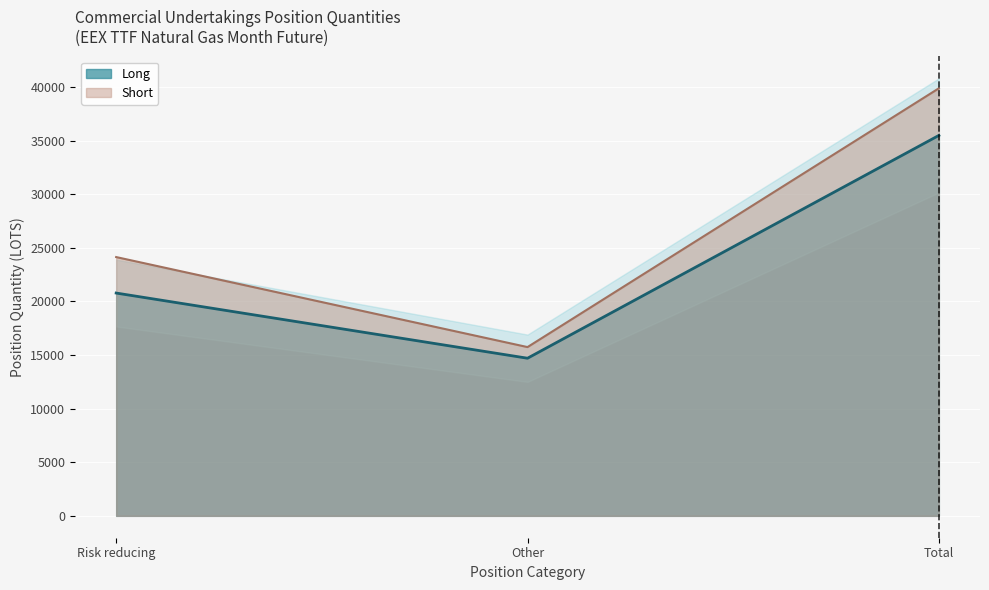

Rank the categories by Long value from highest to lowest.

Total, Risk reducing, Other